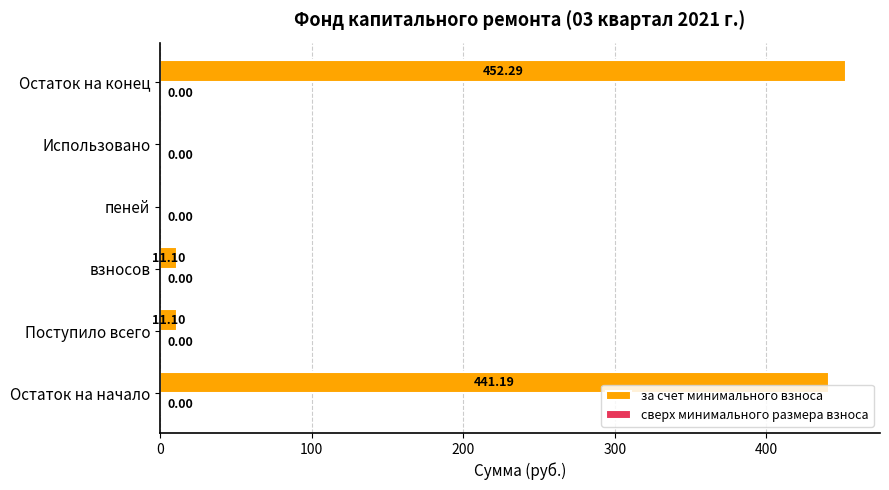

Which label corresponds to the largest value in the chart?

Остаток на конец